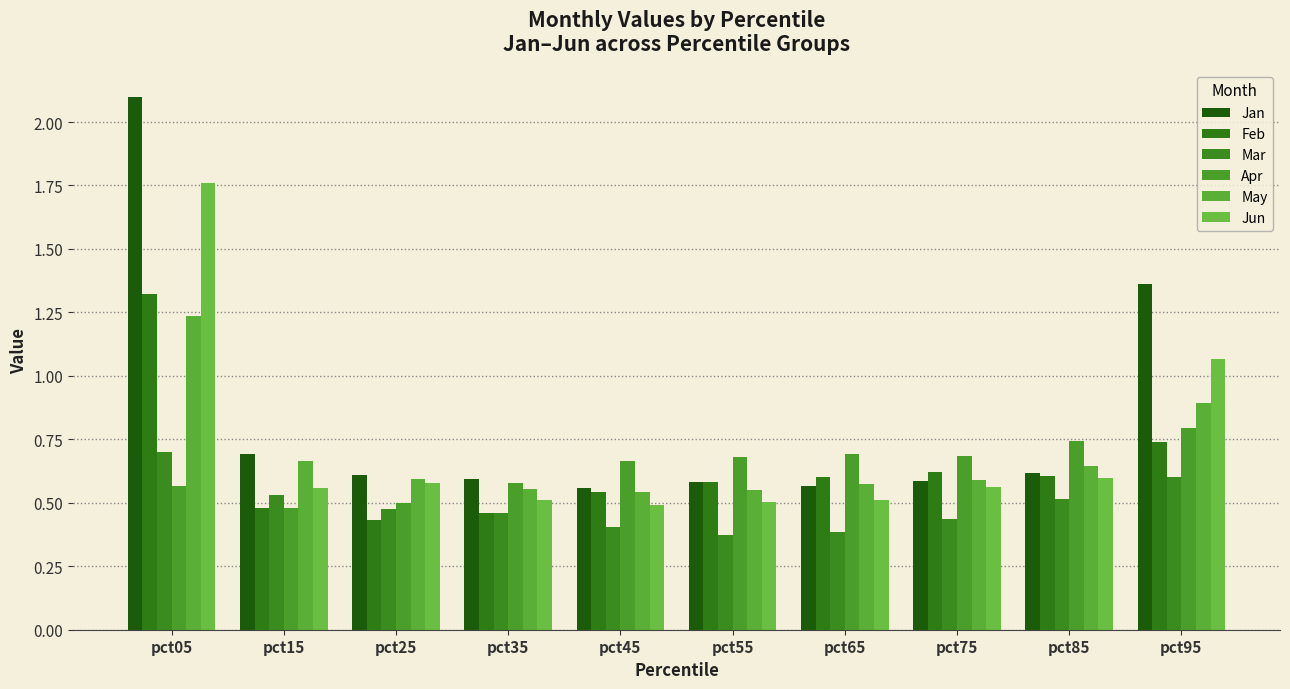

What value does the Apr series have at pct75?

0.7